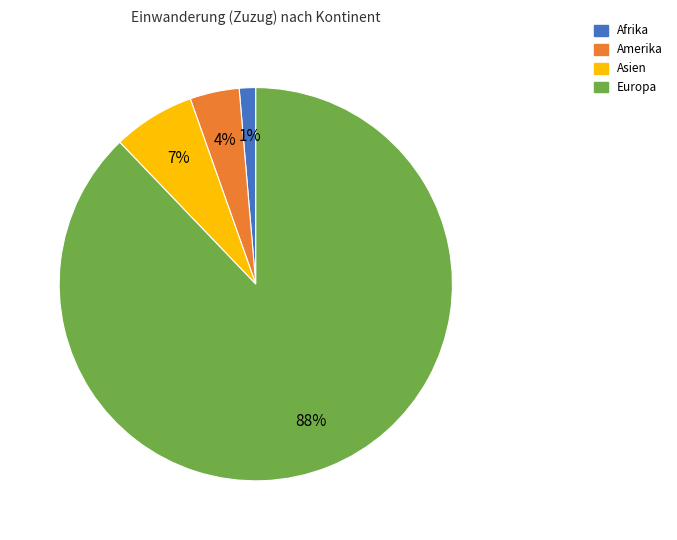

To the nearest percent, what is the combined percentage of Amerika and Europa?

92%